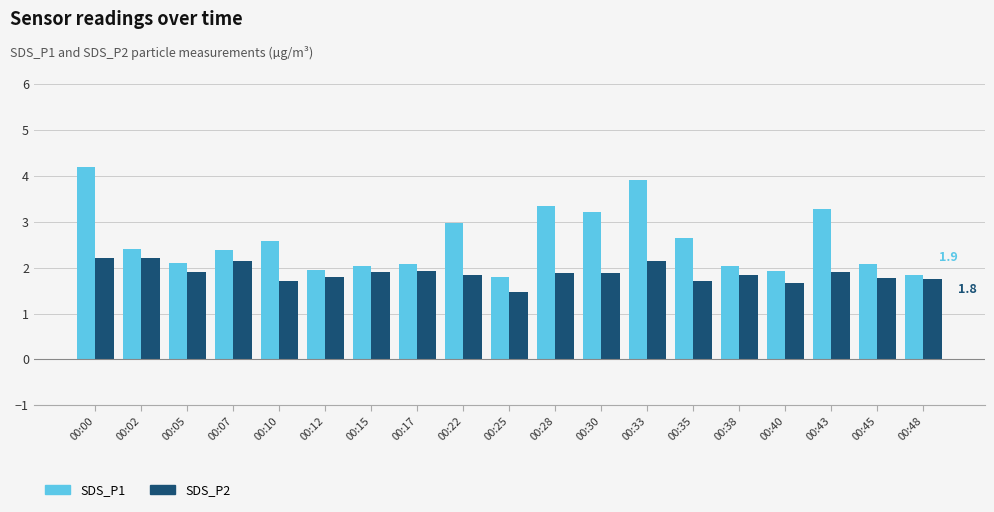

Which series has the largest total across all categories?

SDS_P1